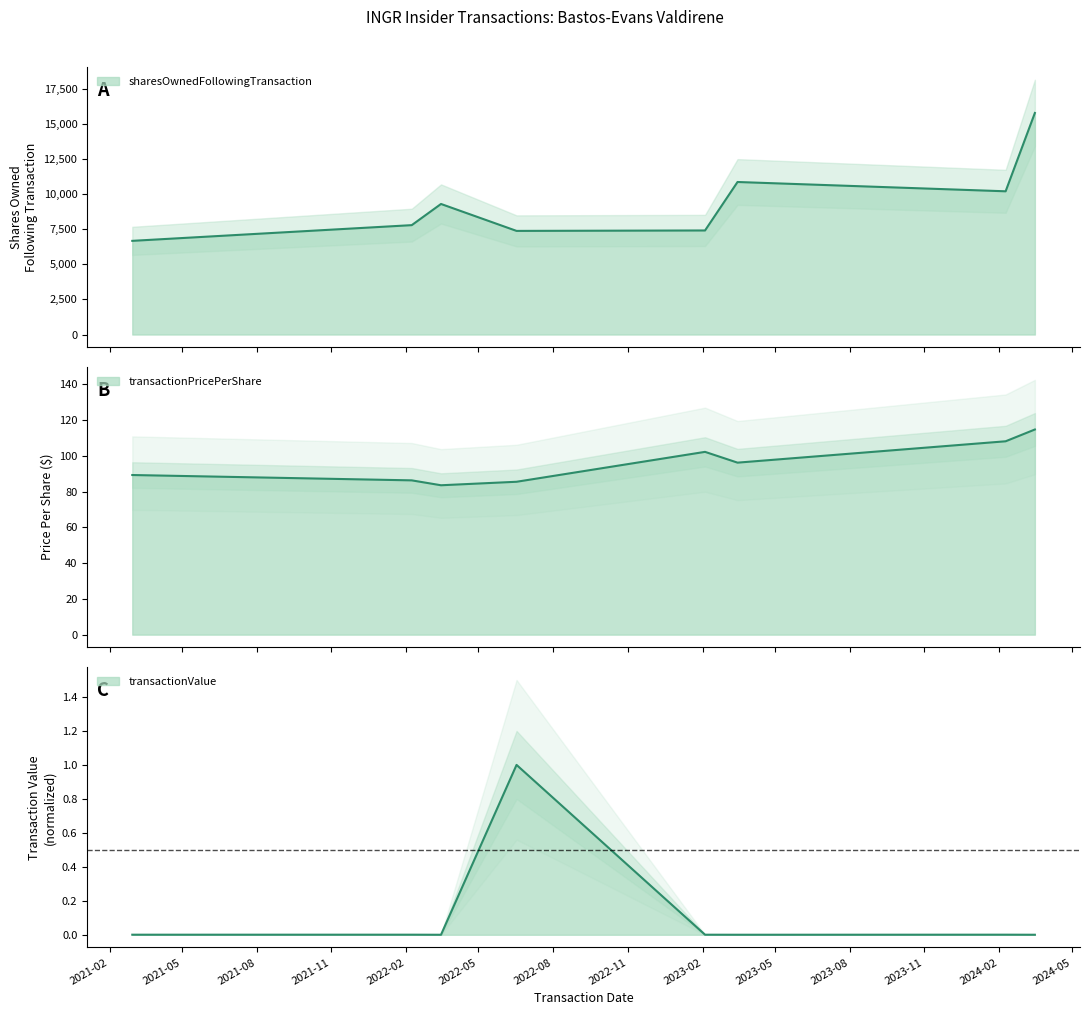

Where does the sharesOwnedFollowingTransaction series first go above 9292?

2023-03-16